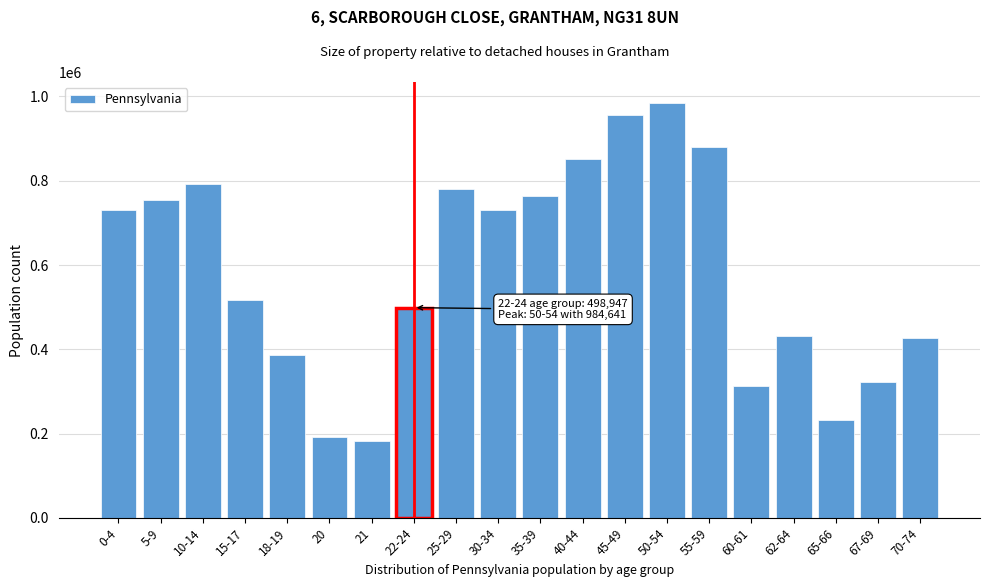

Is it true that the value at 60-61 is 312575?

True